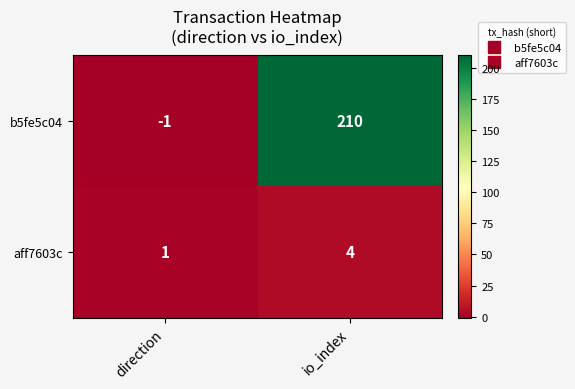

Reading left to right, what are all the values shown in this chart?

b5fe5c04: -1	210
aff7603c: 1	4